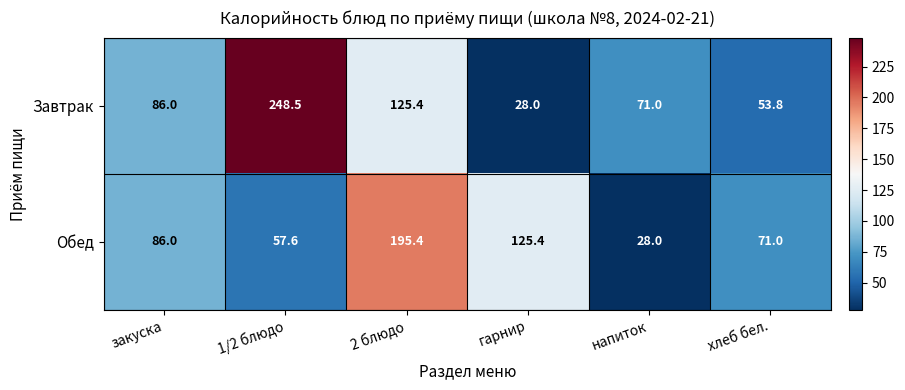

Between 2 блюдо and хлеб бел., which series saw the biggest shift?

Обед